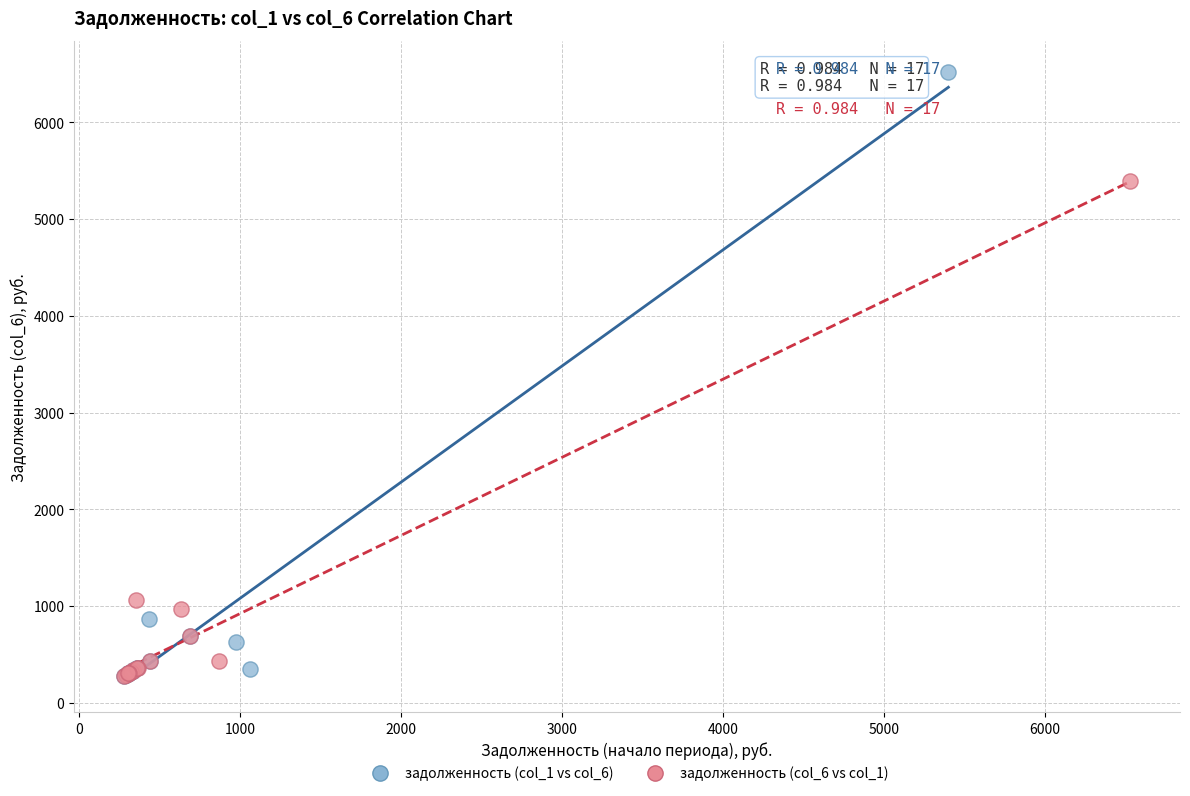

Which series contains the highest Y value?

задолженность (col_1 vs col_6)